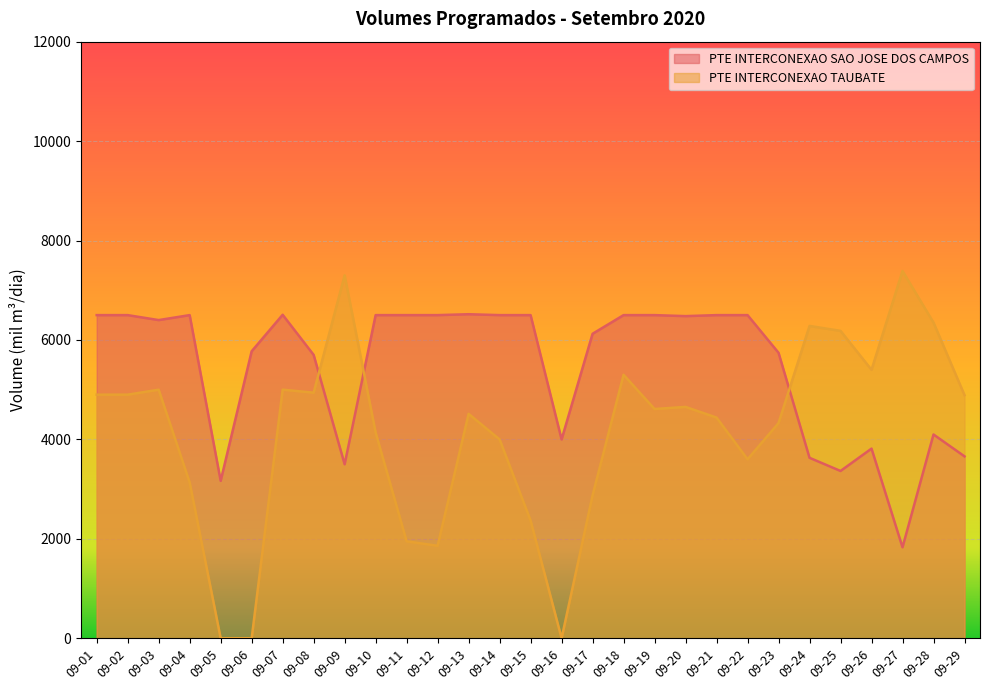

How many positive values does the PTE INTERCONEXAO TAUBATE series have?

26